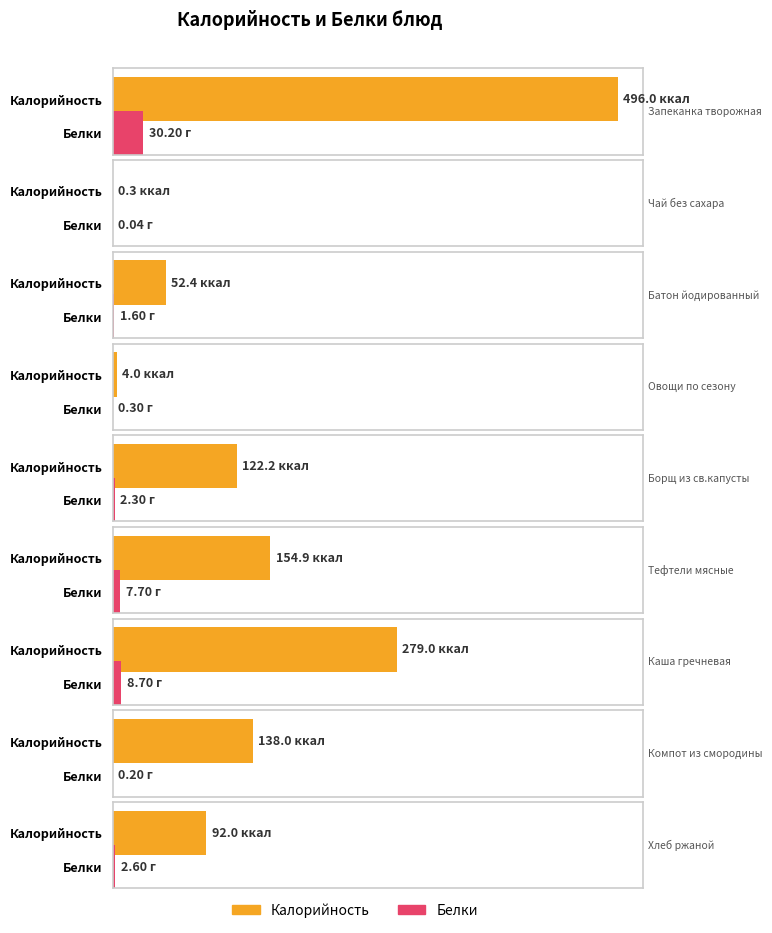

Count the number of data series in this chart.

2